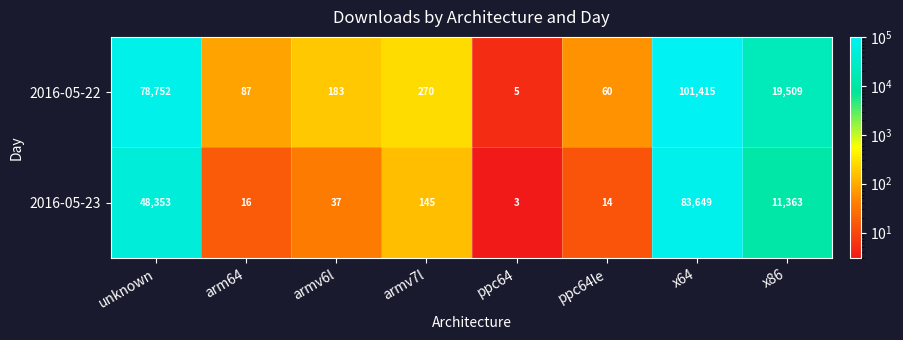

What is the difference between the maximum and minimum values in the 2016-05-23 series?

83646